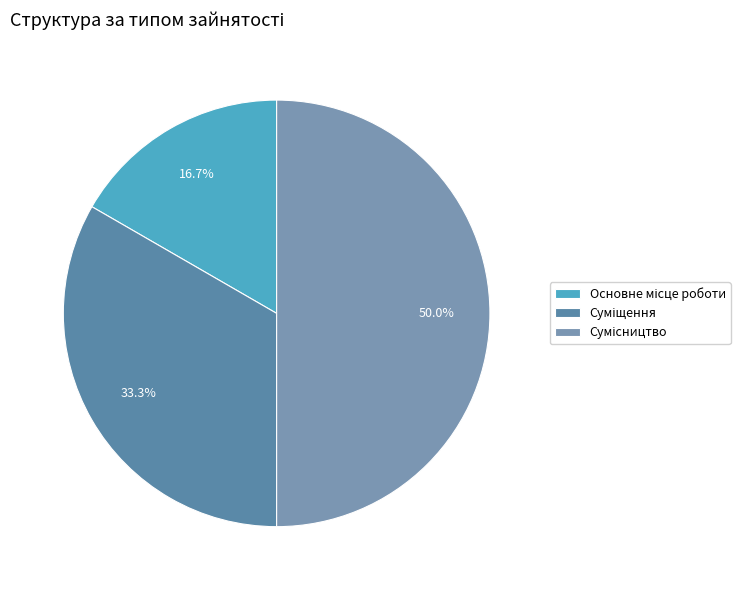

Which slice is the smallest?

Основне місце роботи